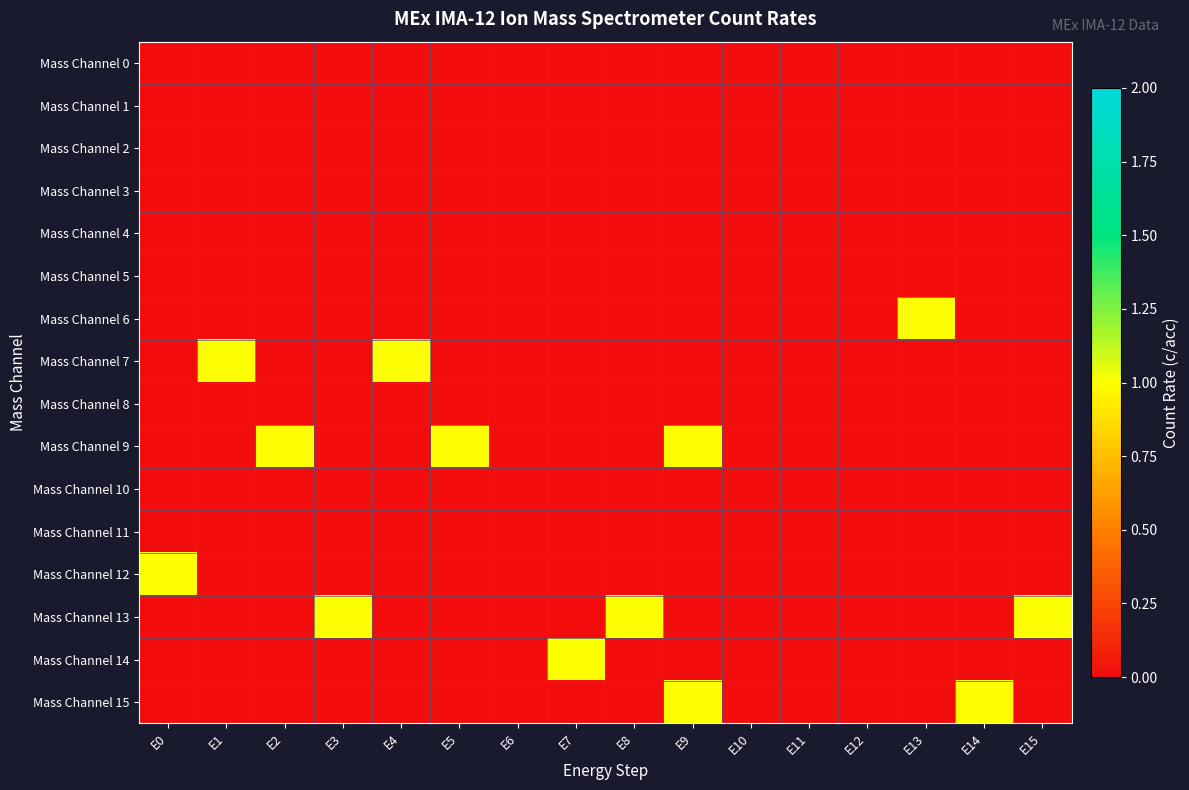

What is the spread (max minus min) of values at E4?

1